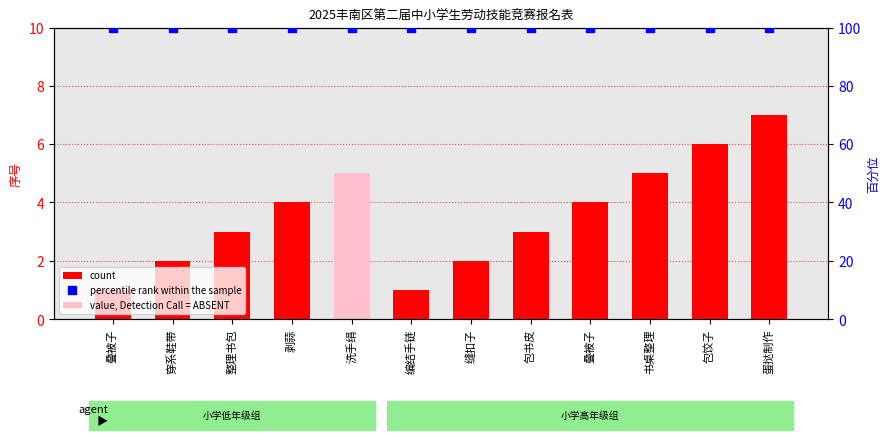

Which series has the largest total across all categories?

percentile rank within the sample